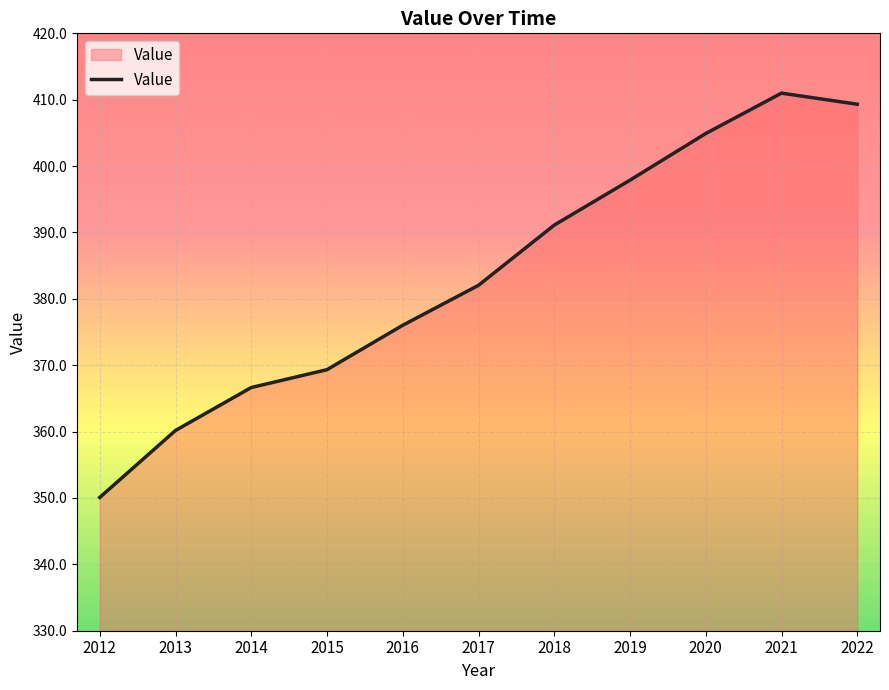

Where does the data first go above 382?

2017